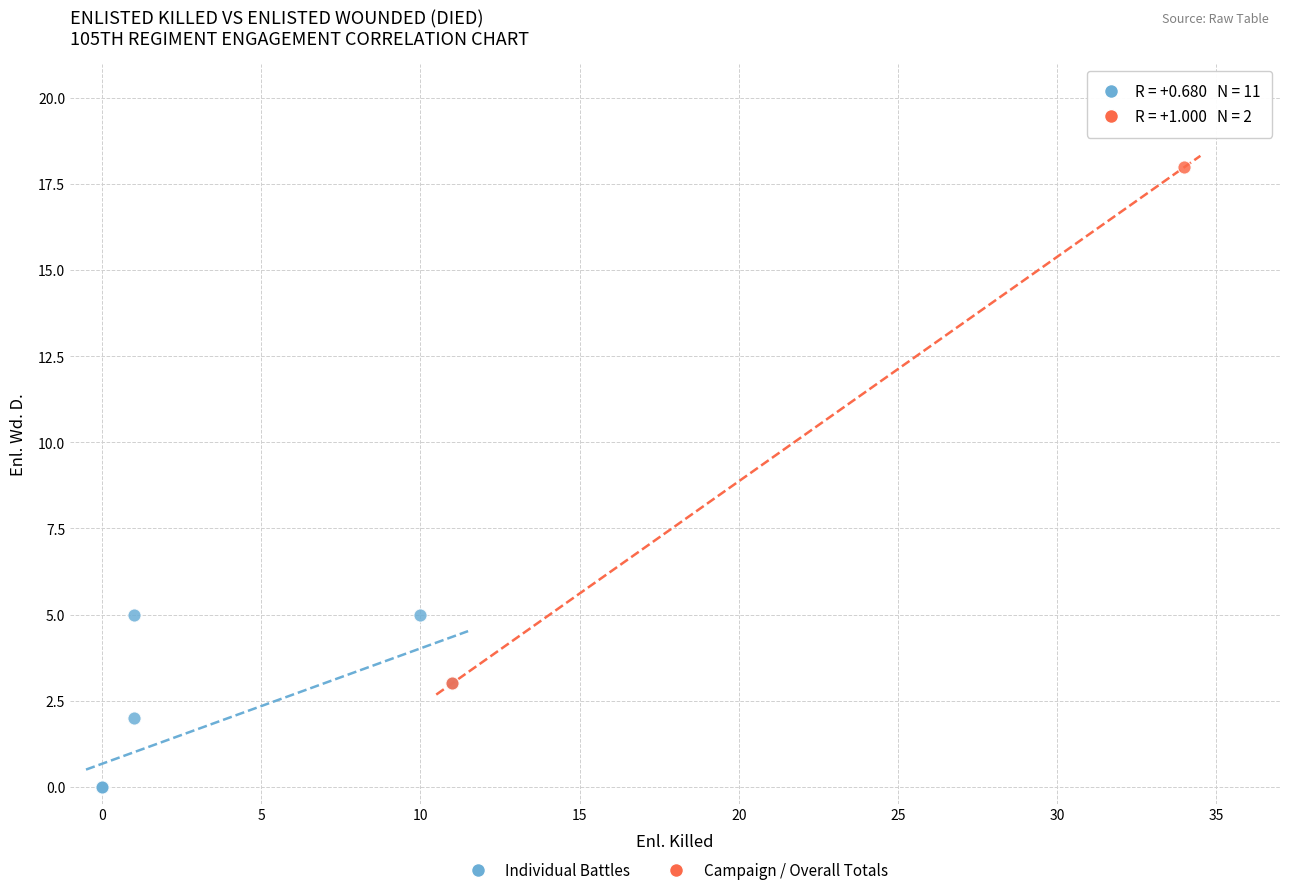

Which series contains the highest Y value?

Campaign / Overall Totals